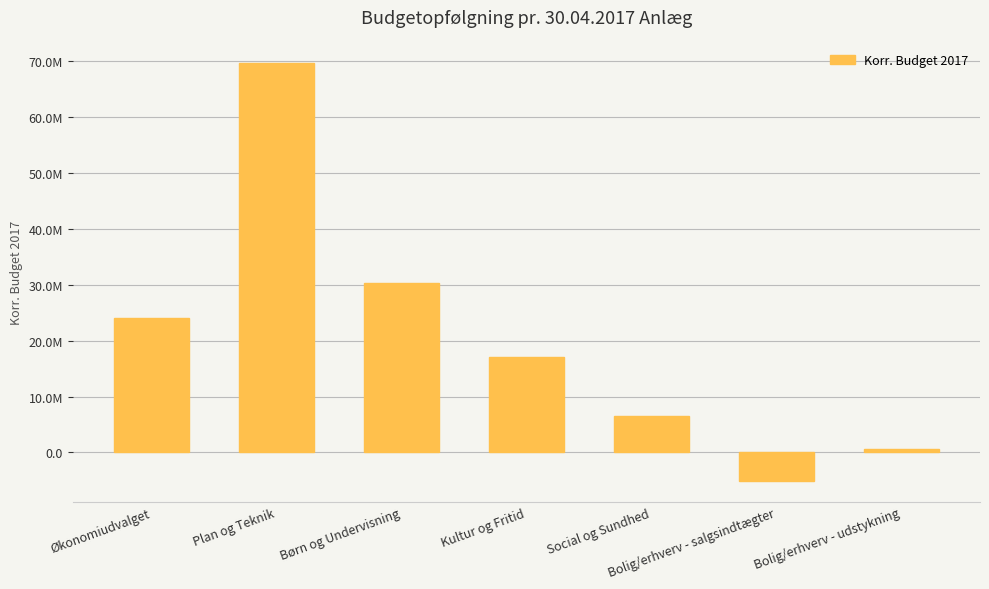

List the labels in order of value, smallest first.

Bolig/erhverv - salgsindtægter, Bolig/erhverv - udstykning, Social og Sundhed, Kultur og Fritid, Økonomiudvalget, Børn og Undervisning, Plan og Teknik